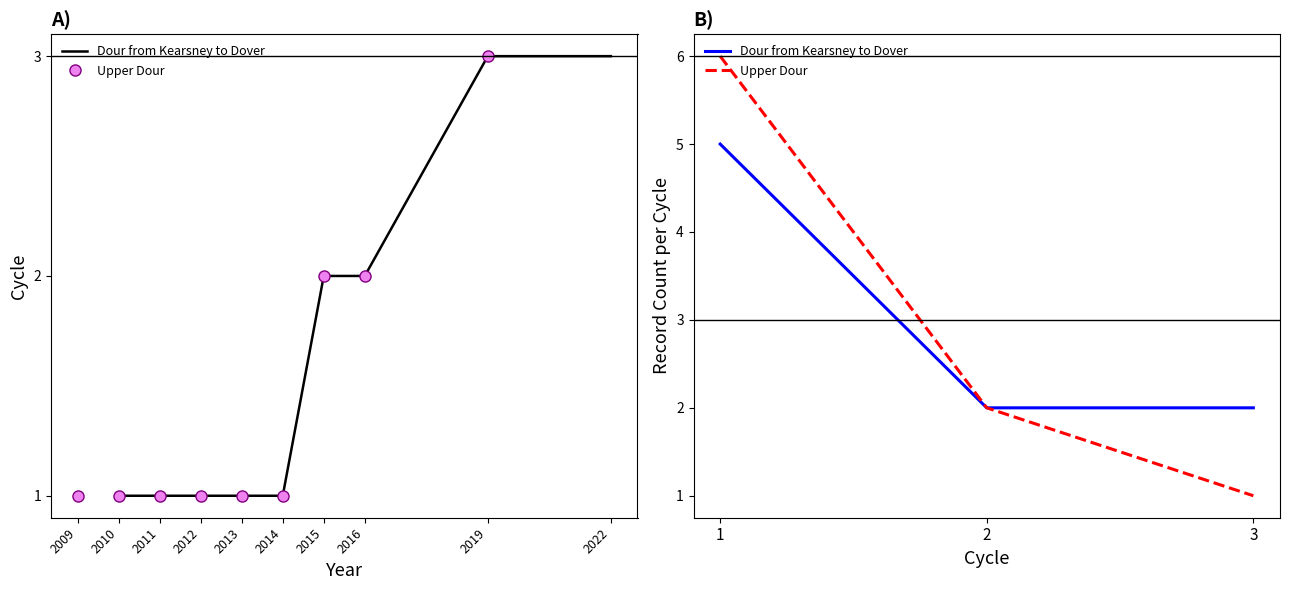

What is the value of the Upper Dour point at the 3rd from the left?

1